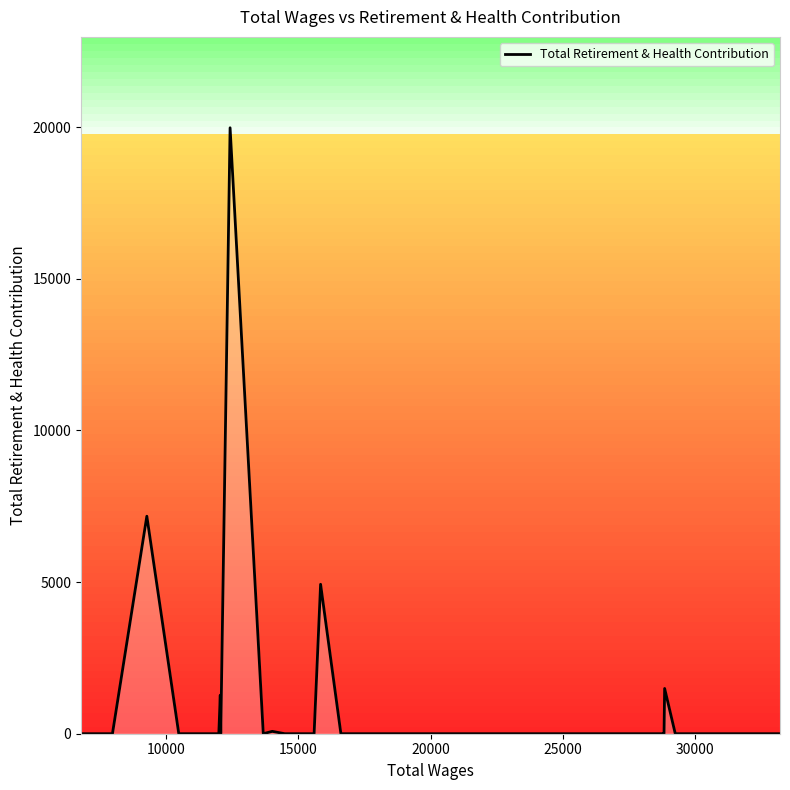

What is the sum of all values?

34922